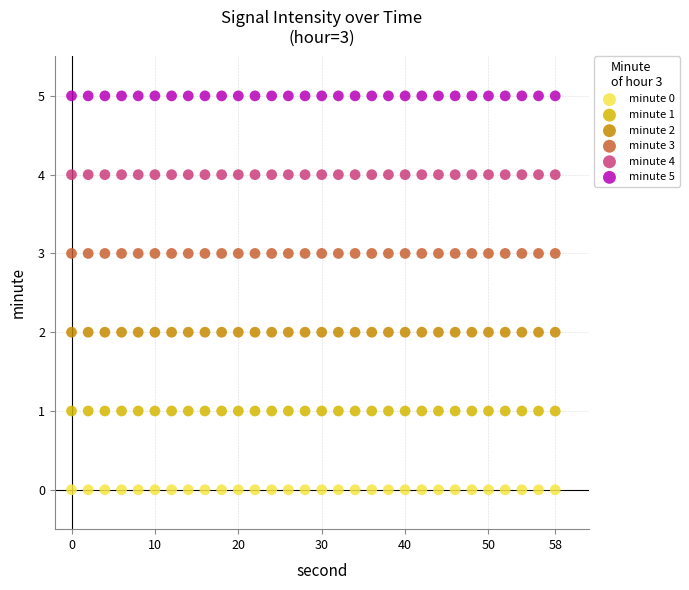

What are all the series names shown in the legend?

minute 0, minute 1, minute 2, minute 3, minute 4, minute 5